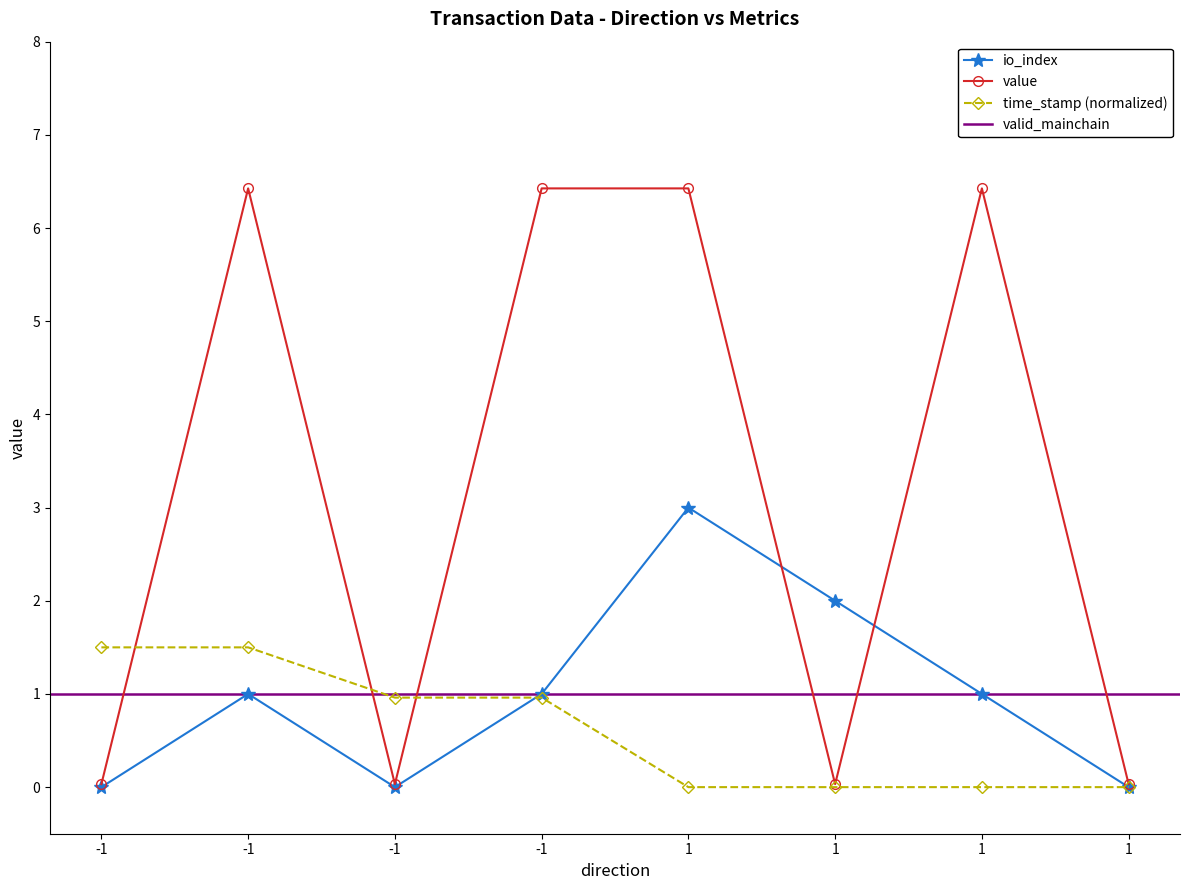

Is the value of io_index at -1 greater than the value of value at 1?

No